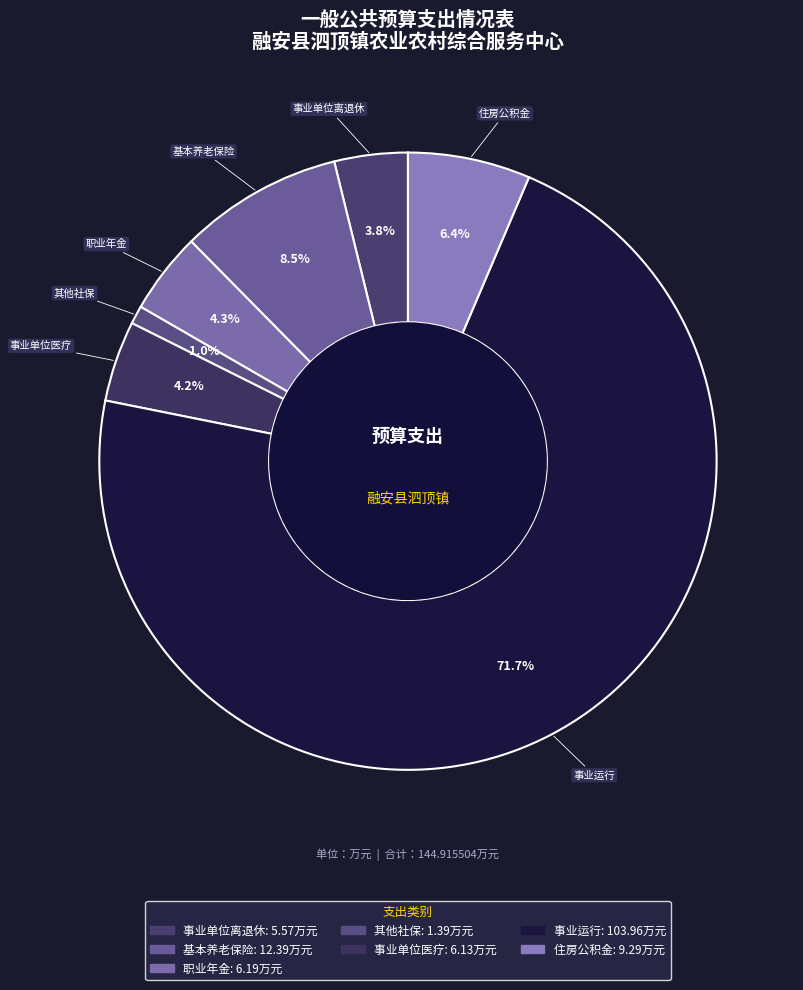

Count the number of slices in the pie.

7